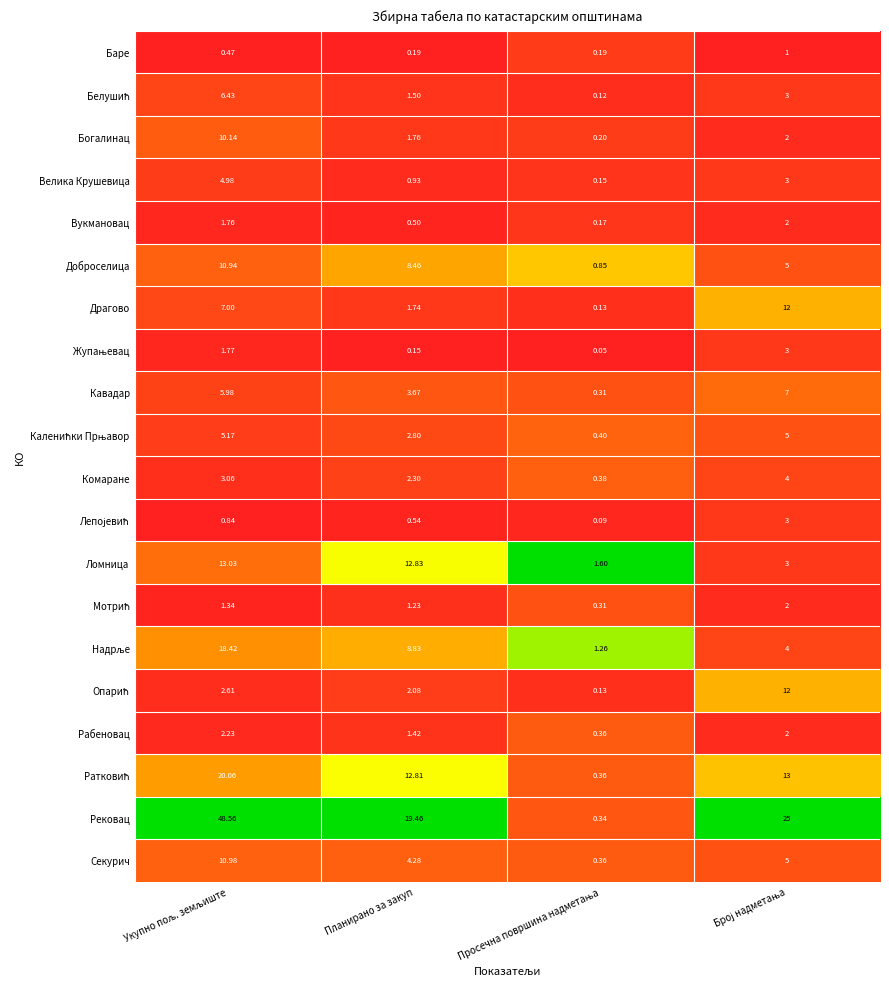

Which series has the largest total across all categories?

Рековац